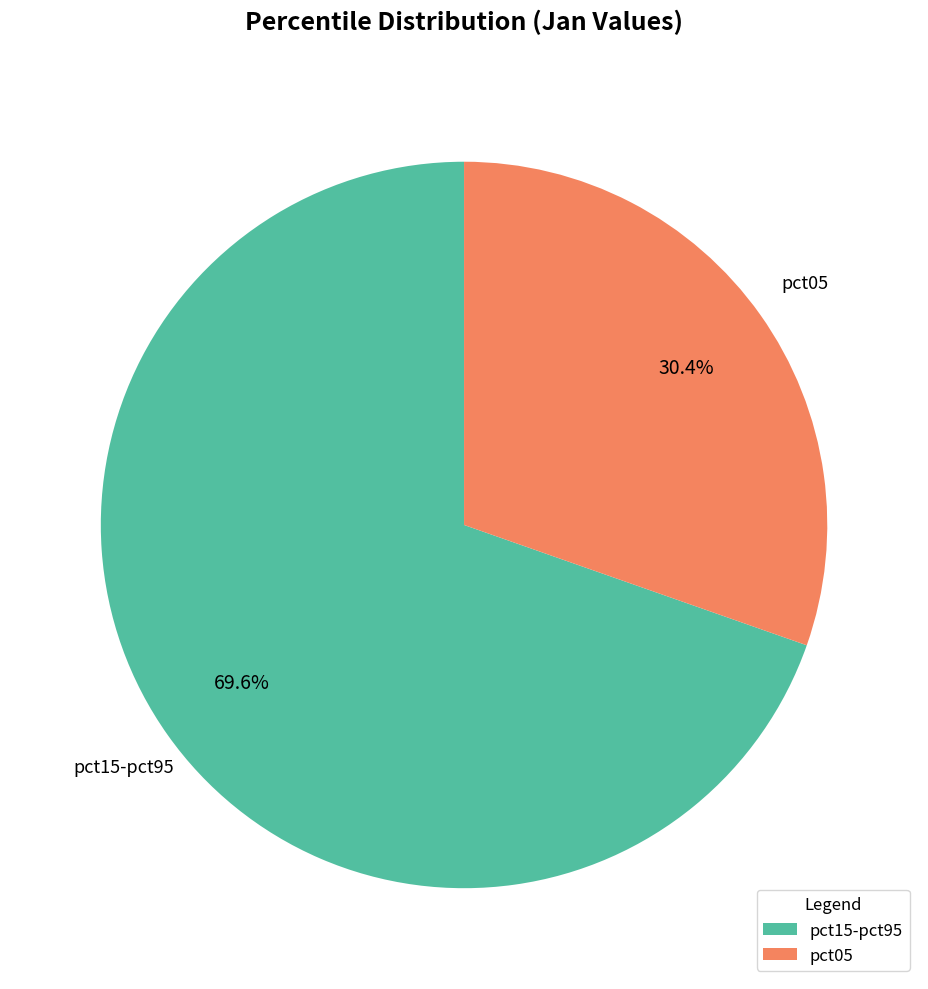

Which slice is the largest?

pct15-pct95